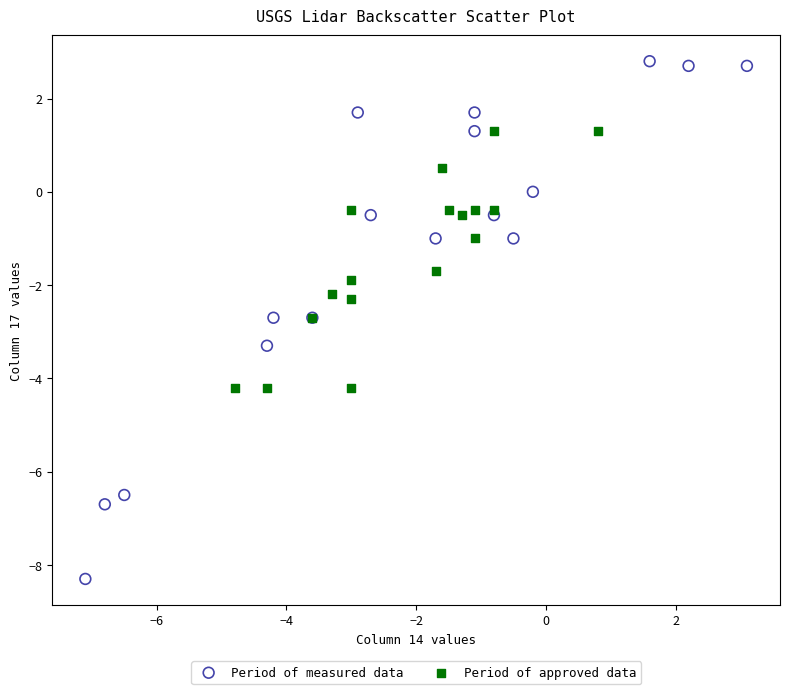

Which series contains the highest Y value?

Period of measured data